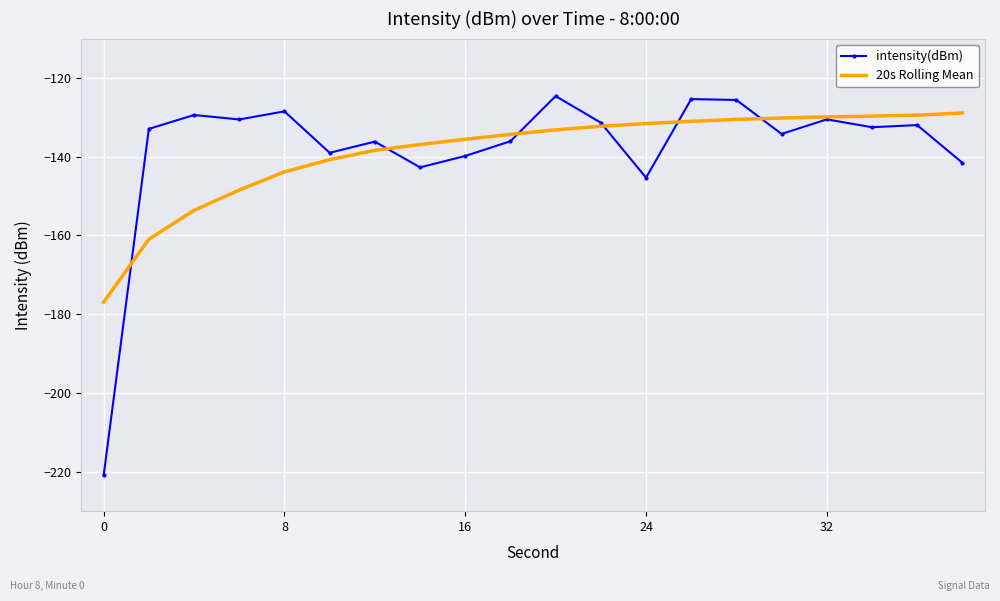

Which series has the widest spread of values?

intensity(dBm)